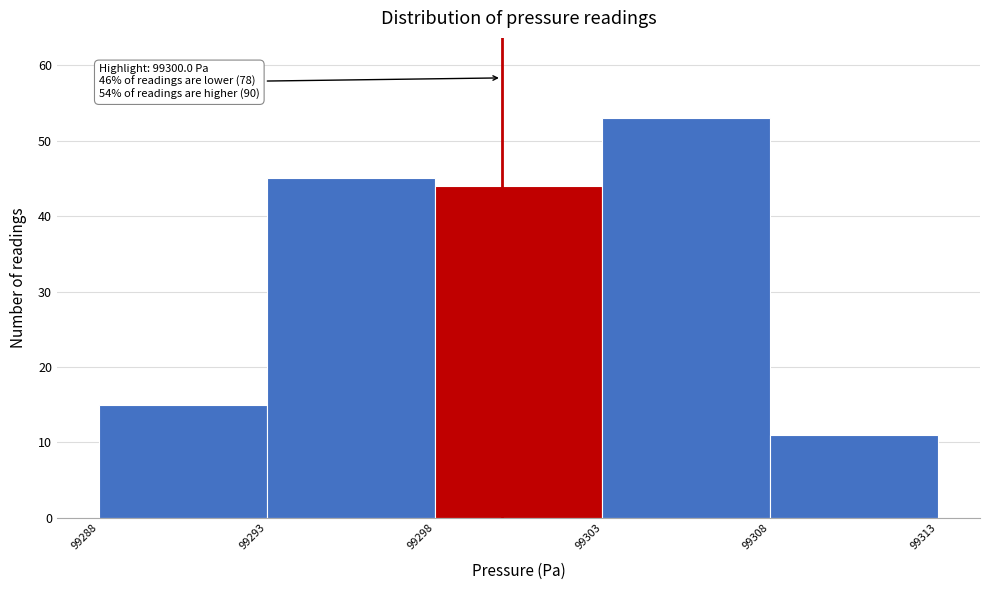

Which range on the x-axis has the tallest bar?

99303 to 99308